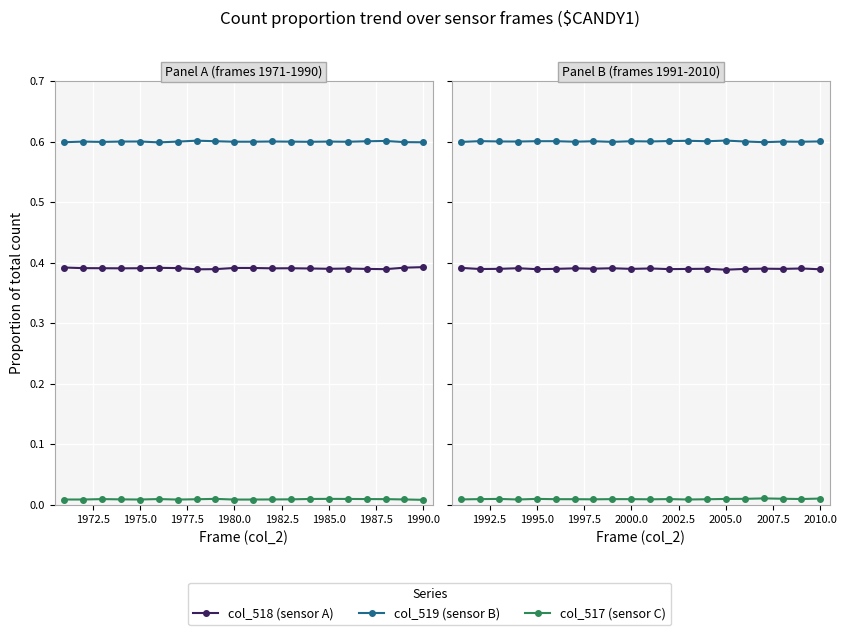

True or false: col_517 has a value of 0.0 at 1970.0.

False